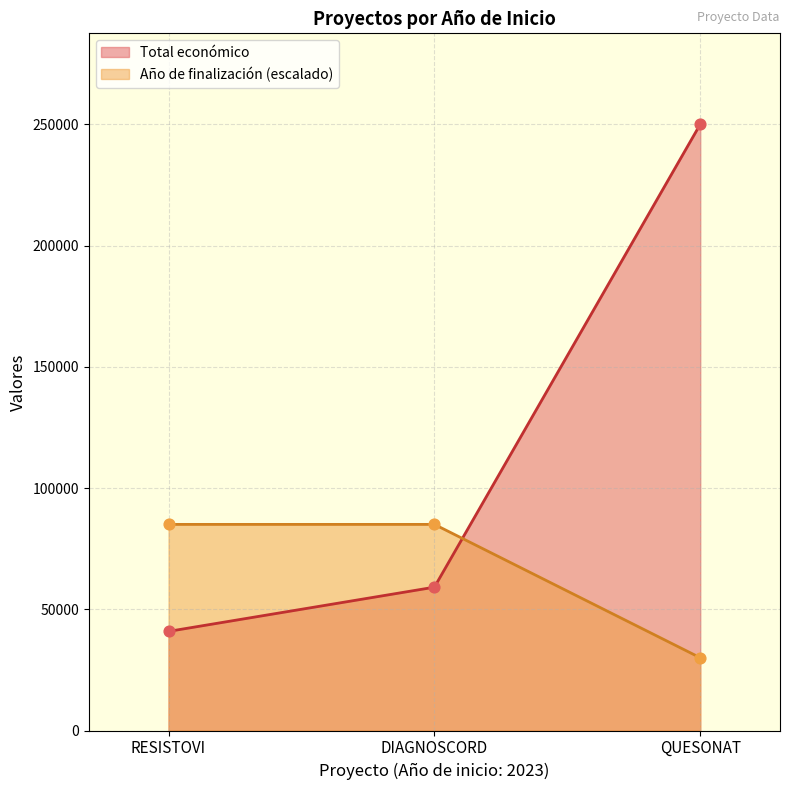

Is the value of Año de finalización at 2023 greater than the value of Total económico at 2023?

Yes